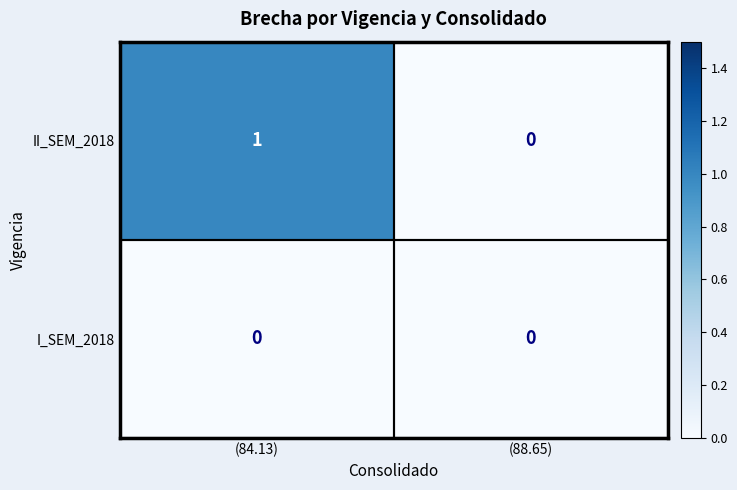

Which series changed the most between (84.13) and (88.65)?

II_SEM_2018